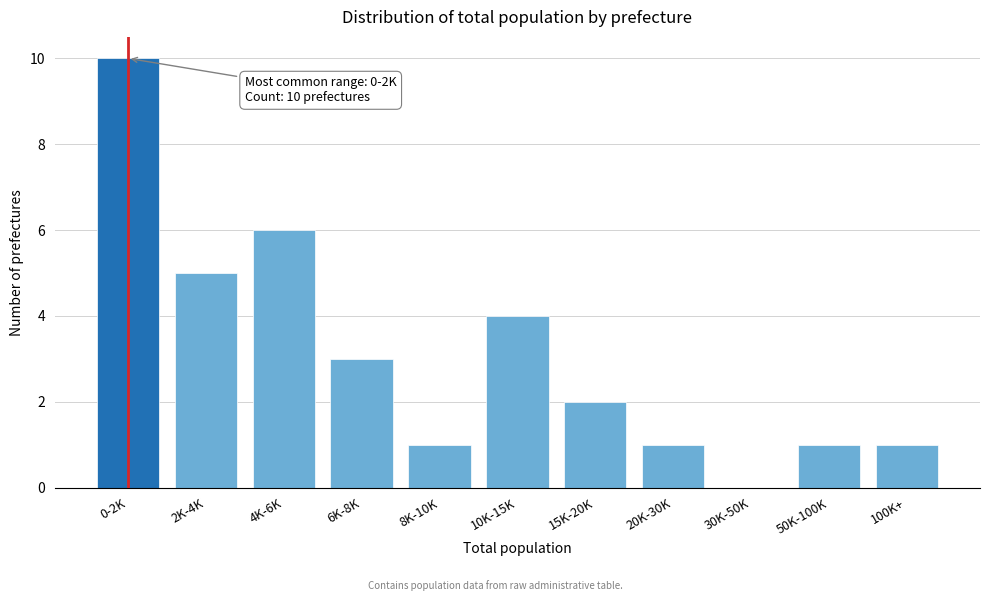

Reading left to right, list all the values displayed in this chart.

0-2K=10	2K-4K=5	4K-6K=6	6K-8K=3	8K-10K=1	10K-15K=4	15K-20K=2	20K-30K=1	30K-50K=0	50K-100K=1	100K+=1